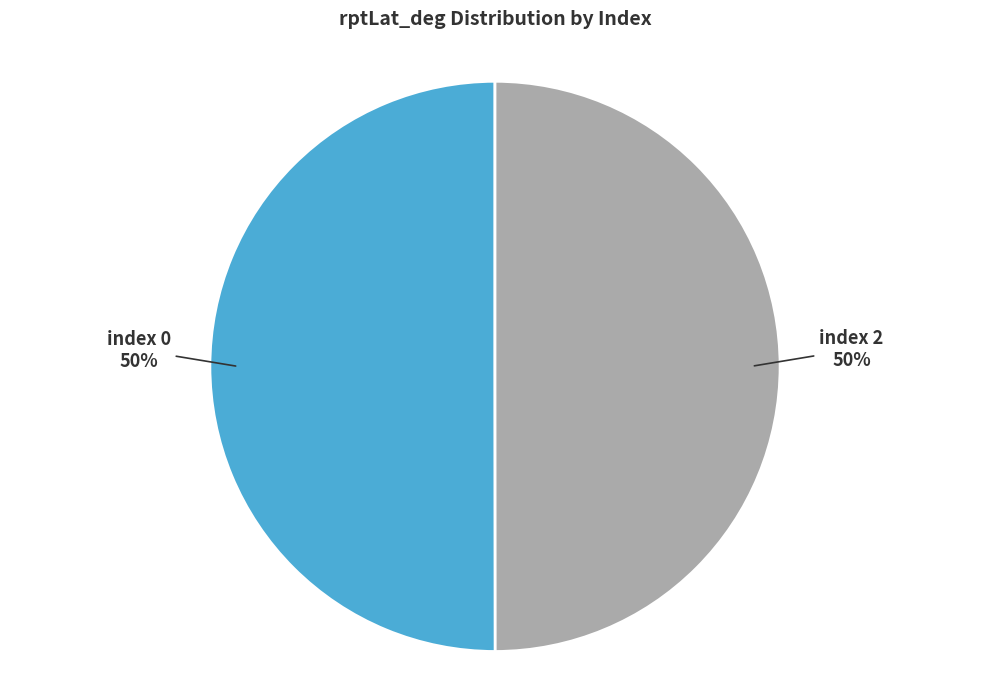

What percentage is the index 2 slice, to the nearest percent?

50%